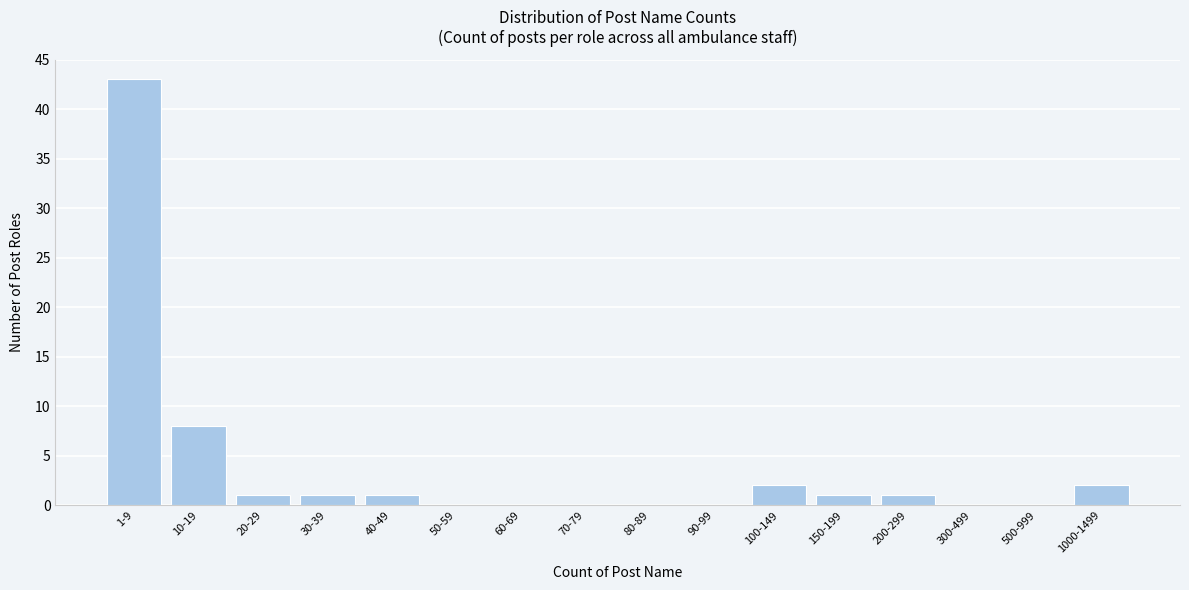

Reading left to right, transcribe all the data shown in this chart.

1-9=43	10-19=8	20-29=1	30-39=1	40-49=1	50-59=0	60-69=0	70-79=0	80-89=0	90-99=0	100-149=2	150-199=1	200-299=1	300-499=0	500-999=0	1000-1499=2